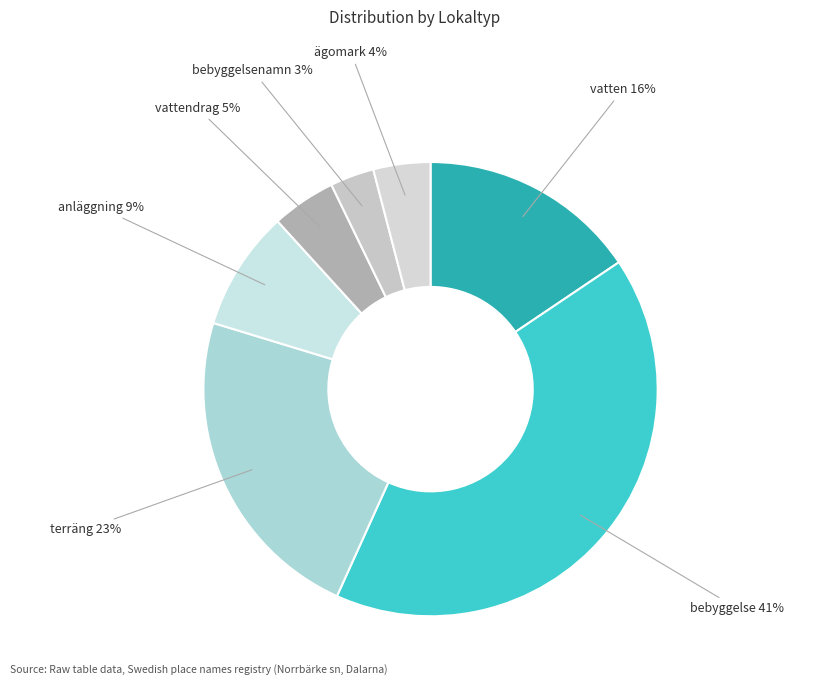

What is the largest slice in the pie chart?

bebyggelse